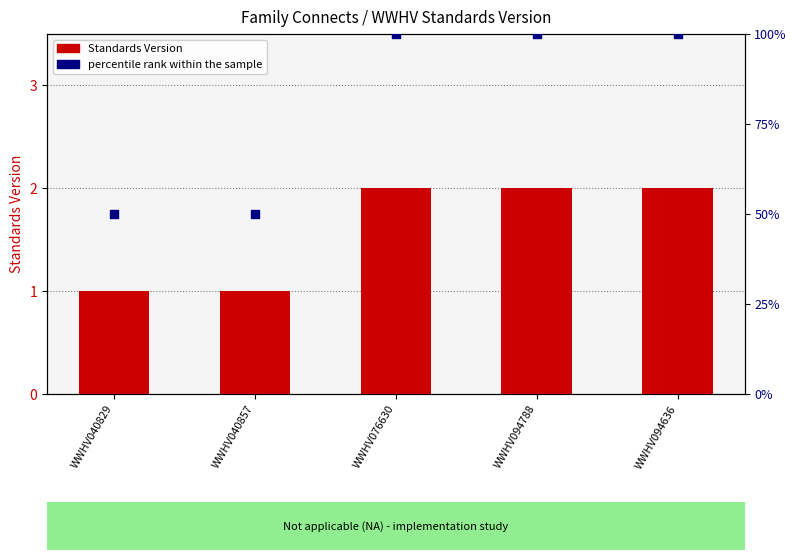

At how many categories does at least one series exceed 76?

3